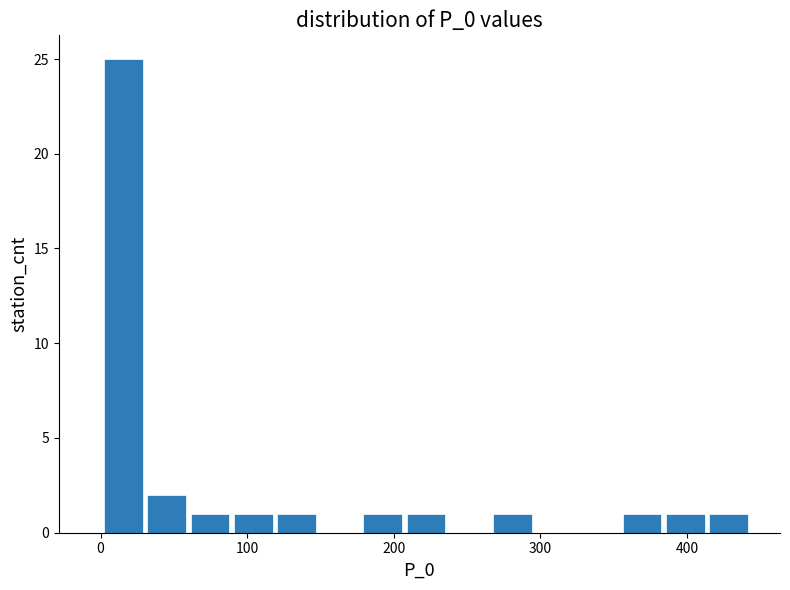

Around what value on the x-axis is the tallest bar? Give the approximate position of its centre, as read against the axis.

20